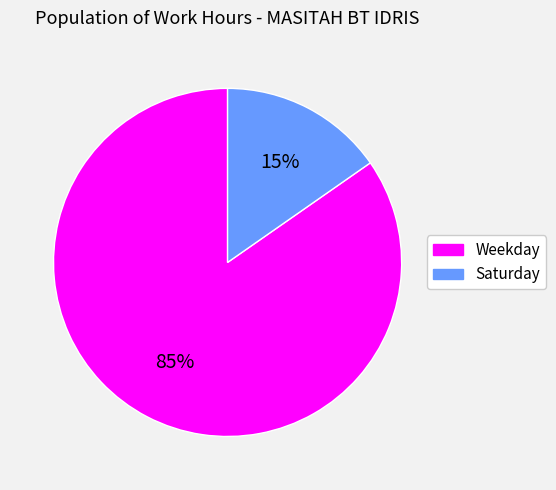

Is it true that Weekday is 85% of the pie?

True